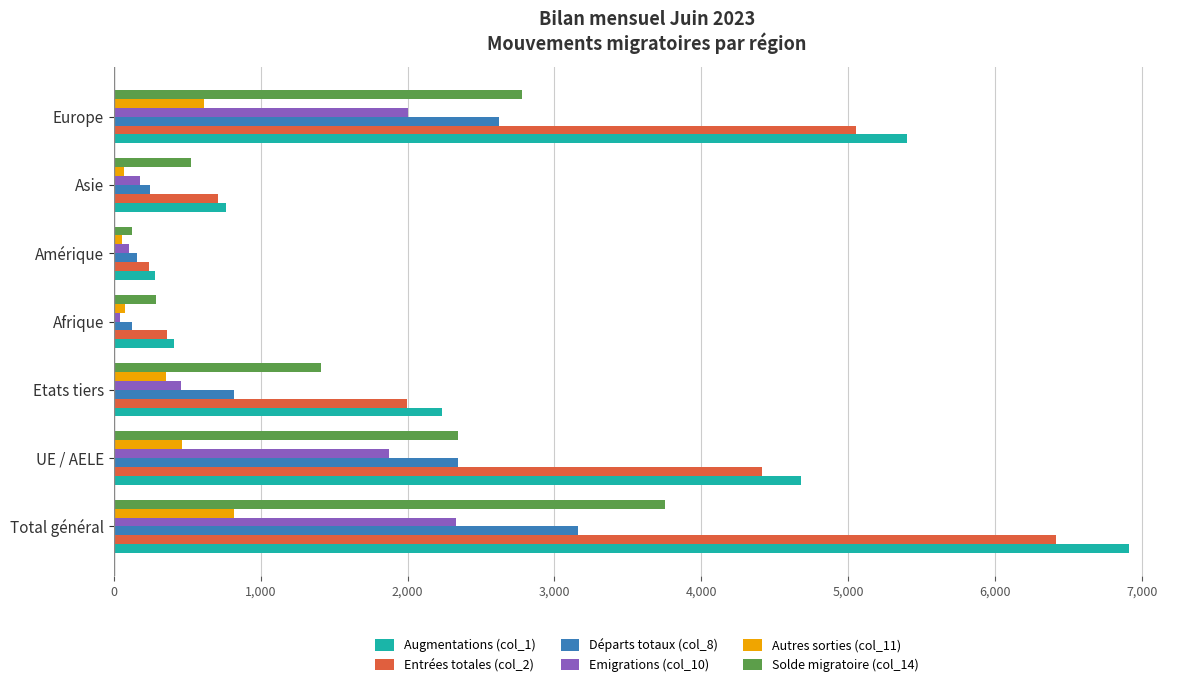

At how many categories does at least one series exceed 4166?

3